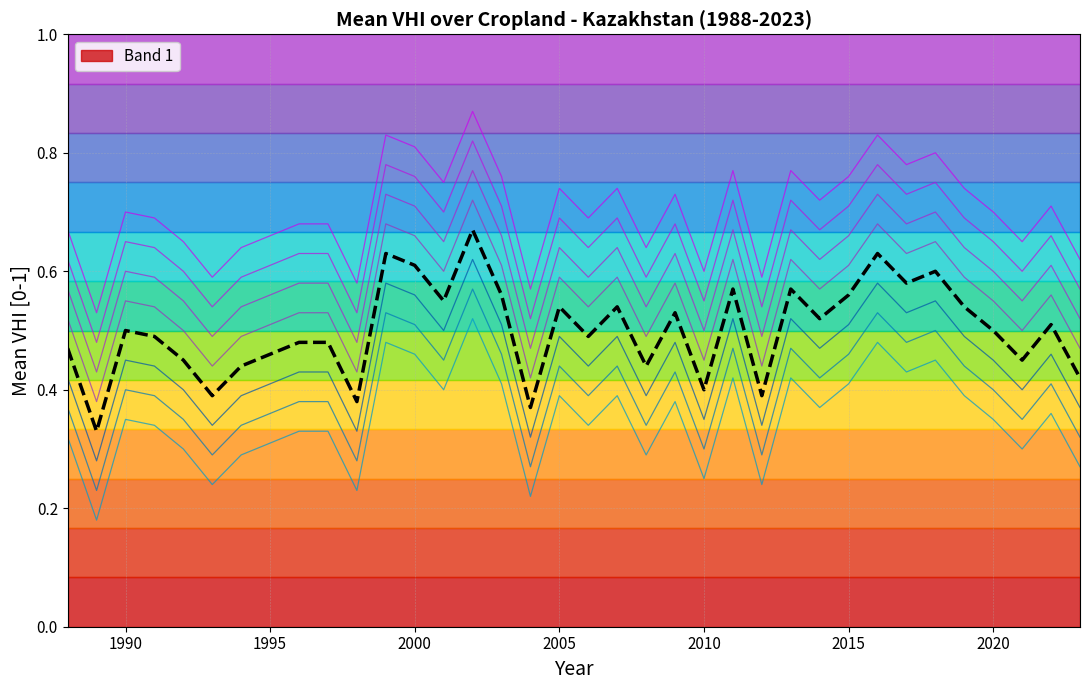

What is the smallest value displayed?

0.3